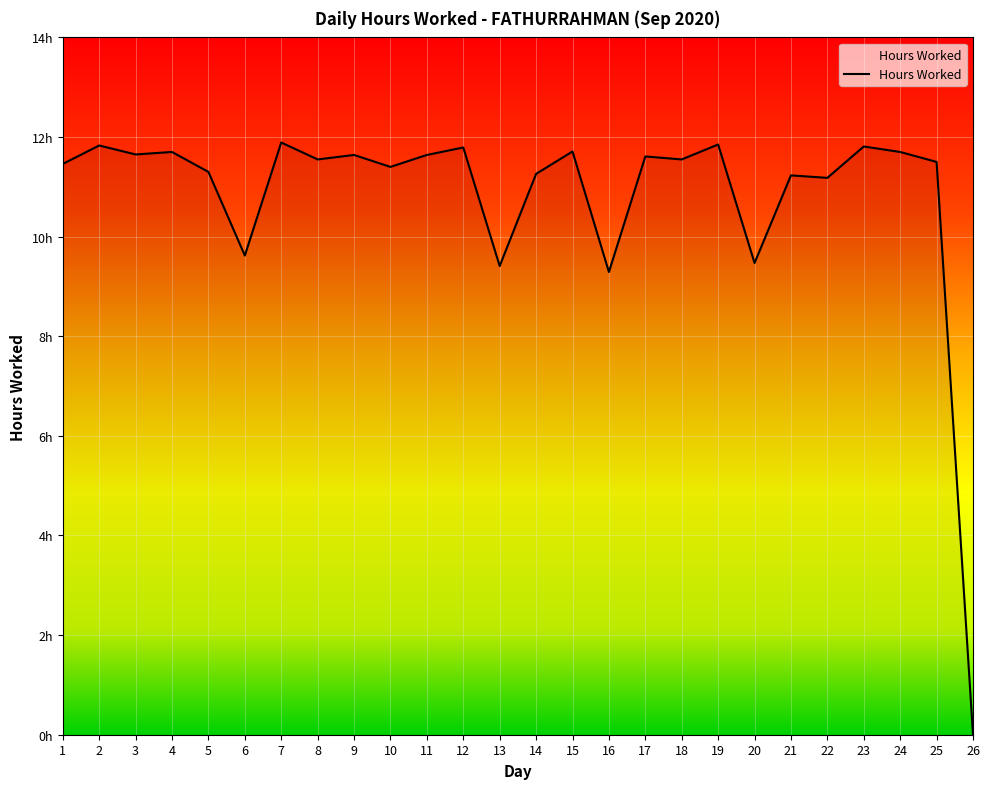

How many points are higher than both their immediate neighbors (excluding endpoints)?

10